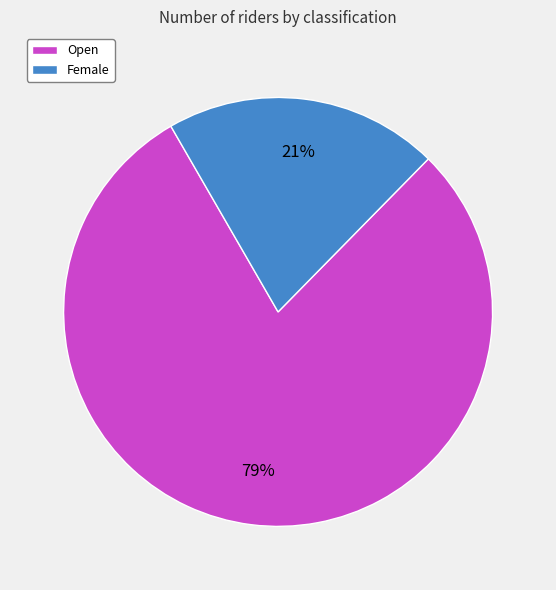

Approximately how many times larger is the value at Open compared to Female?

3.8